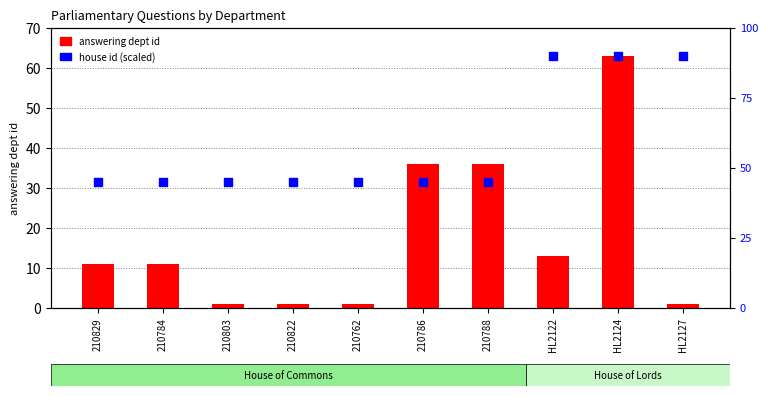

What are all the series names shown in the legend?

answering dept id, house id (scaled)